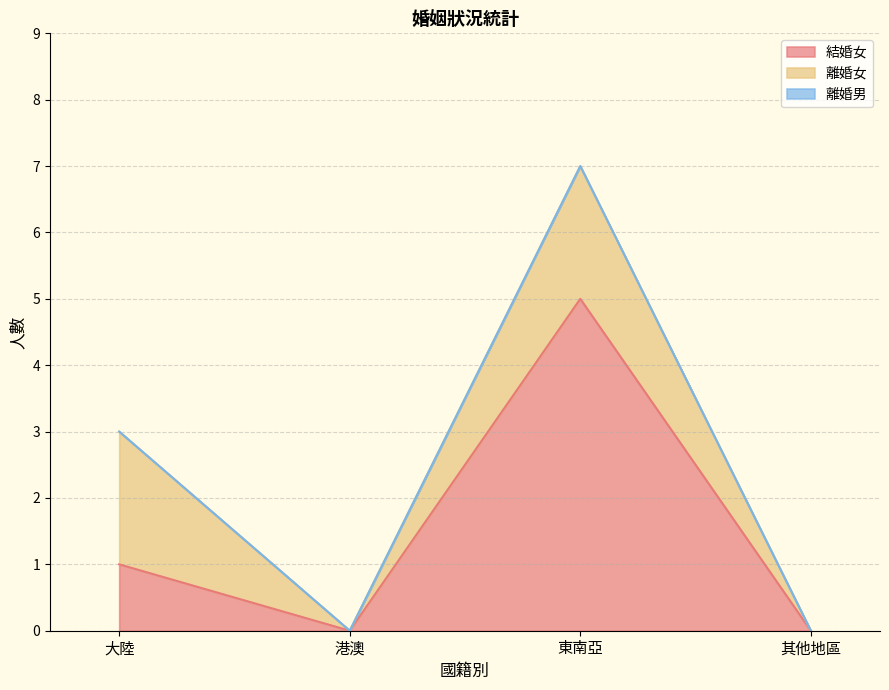

Where does the 結婚女 series first go above 1?

東南亞